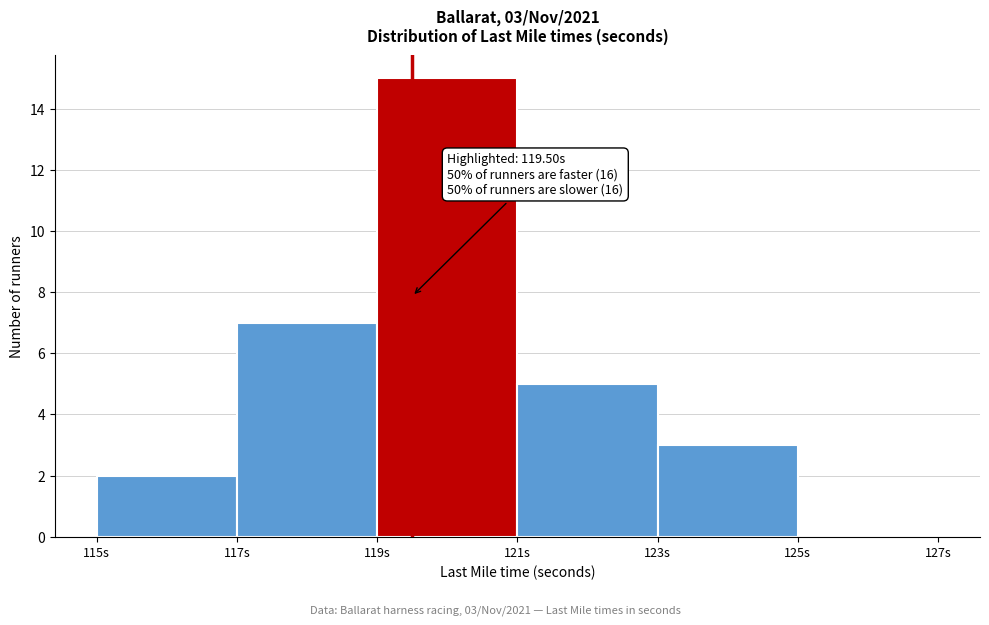

Which range on the x-axis has the tallest bar?

119 to 121